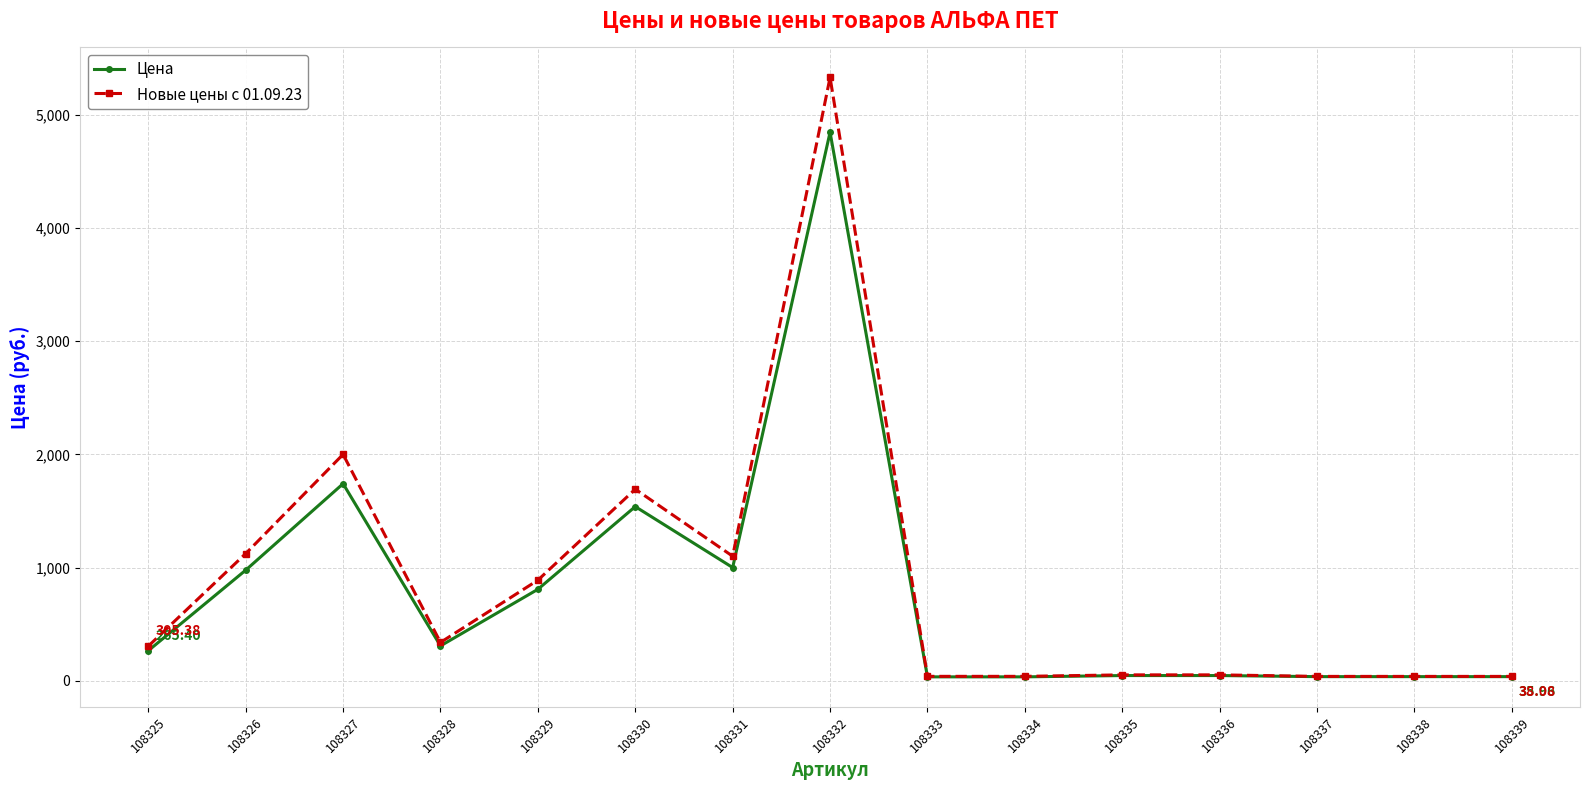

Is this an area chart (filled region under the line)?

No